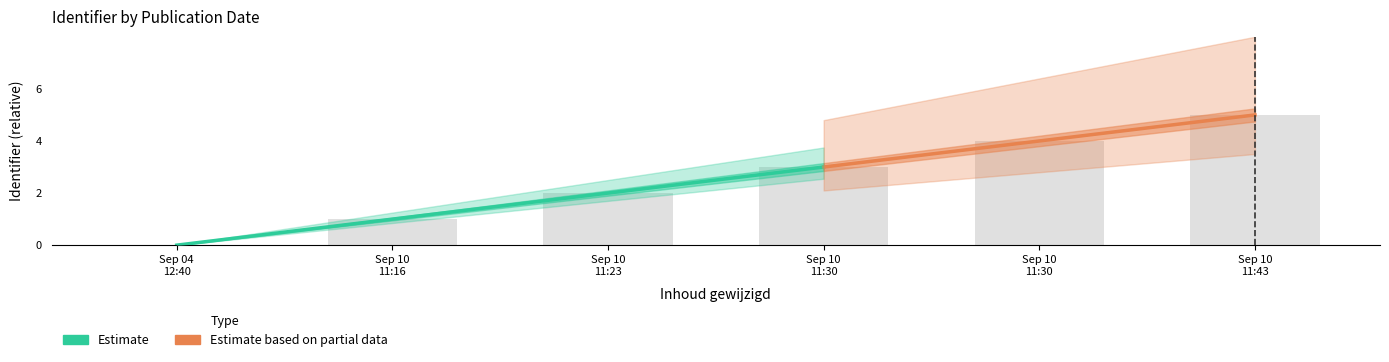

Reading right to left, transcribe all the data shown in this chart.

5	4	3	2	1	0